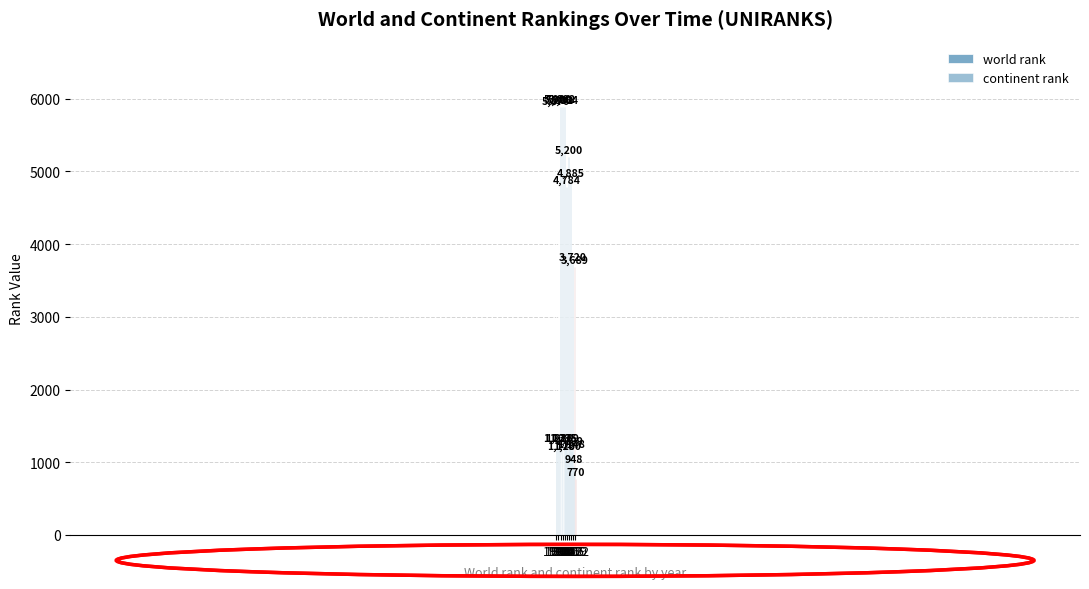

Rank the series by their average value, from lowest to highest.

continent rank, world rank